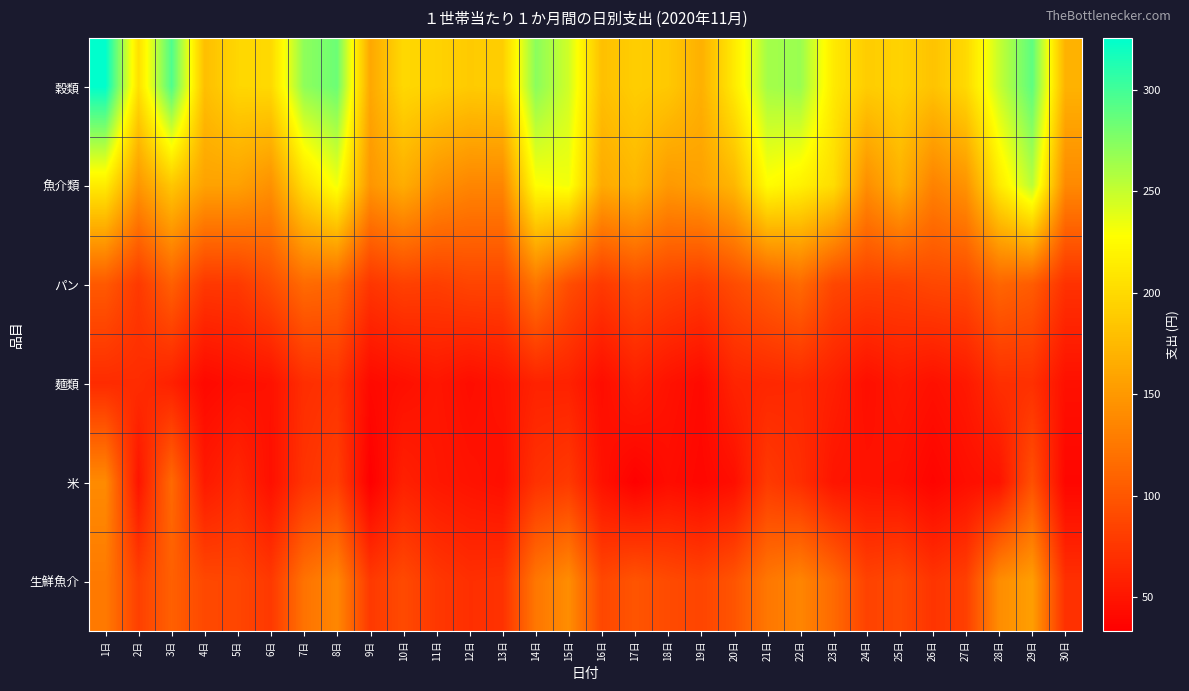

At which category is the sum across all series the highest?

1日